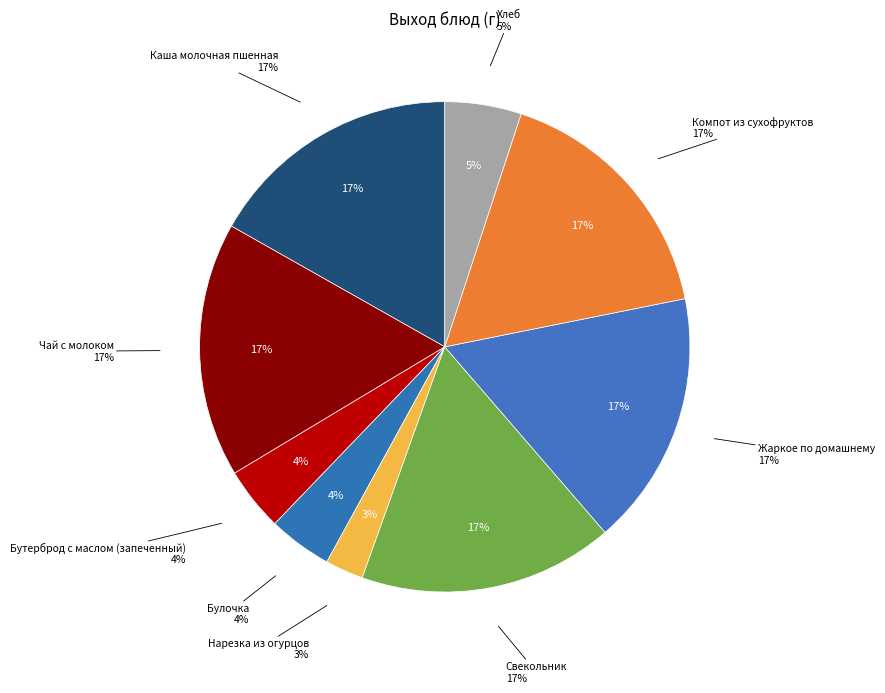

Approximately how many times larger is the value at Бутерброд с маслом (запеченный) compared to Нарезка из огурцов?

1.7